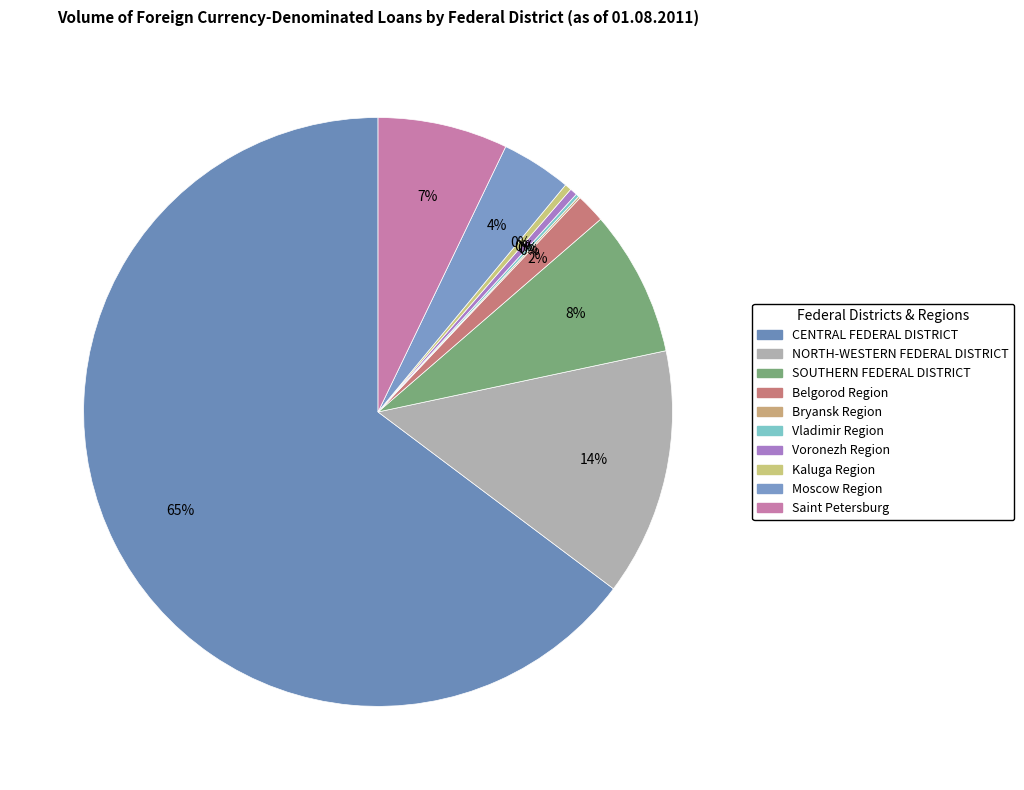

Is Belgorod Region the majority of the pie?

No